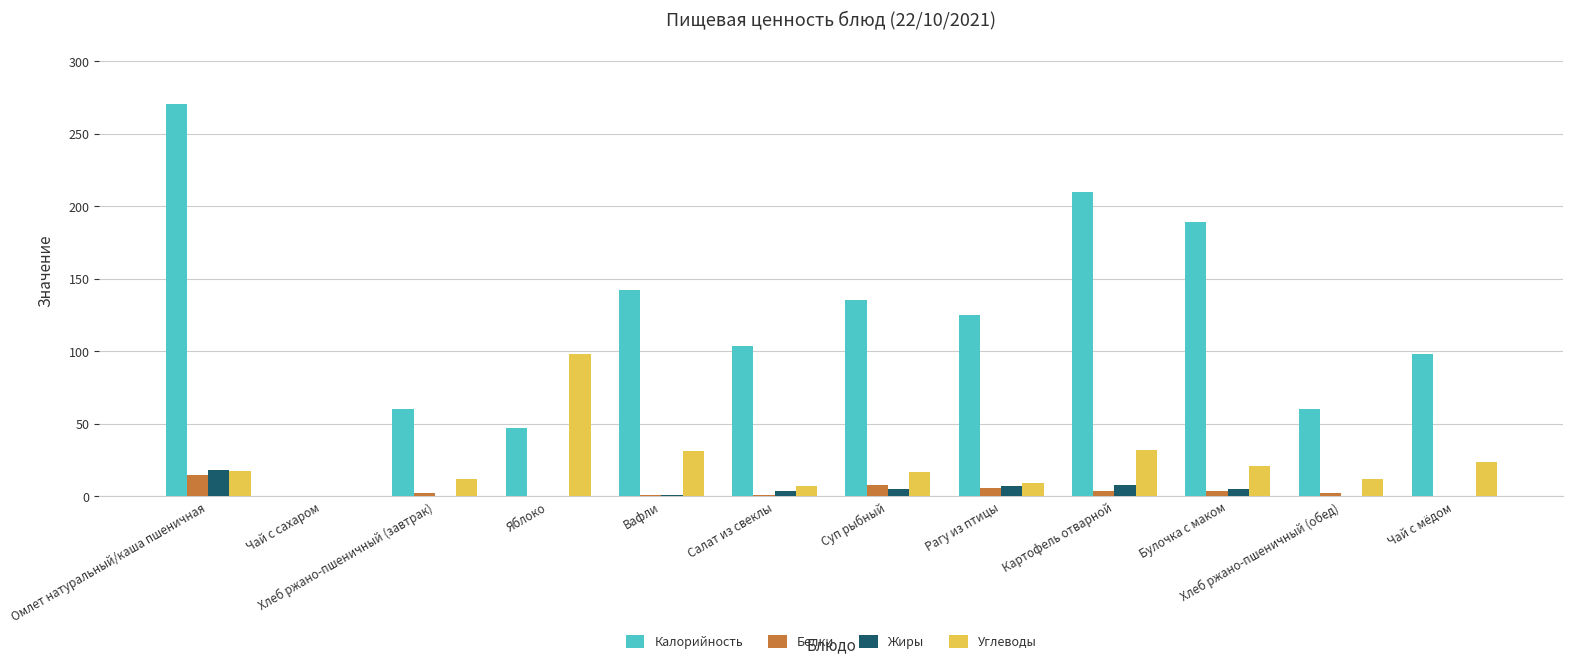

Which series changed the most between Салат из свеклы and Хлеб ржано-пшеничный (обед)?

Калорийность